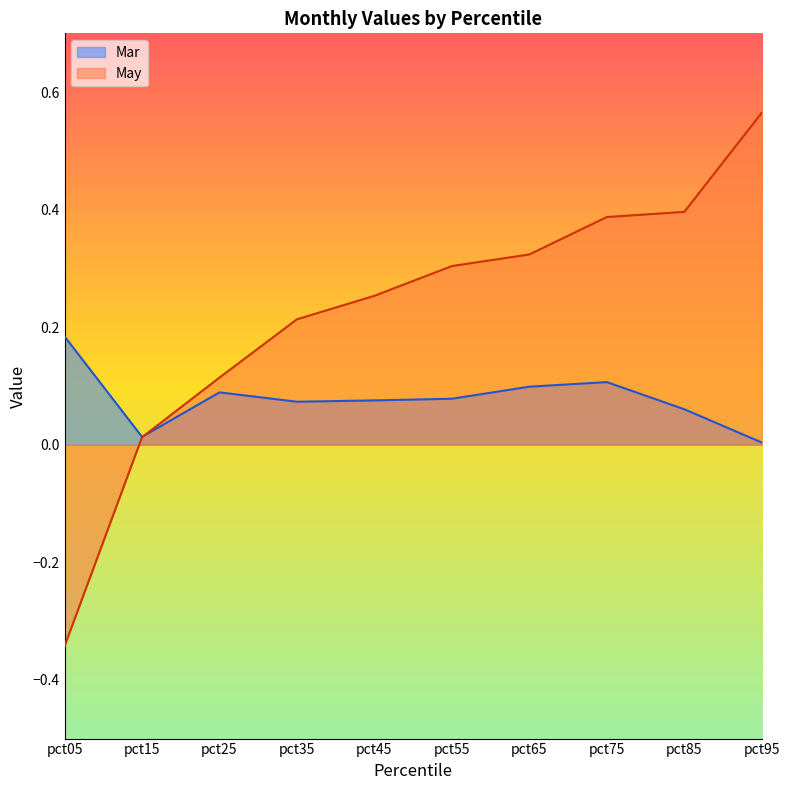

Between which two adjacent categories do Mar and May first intersect?

pct15 and pct25